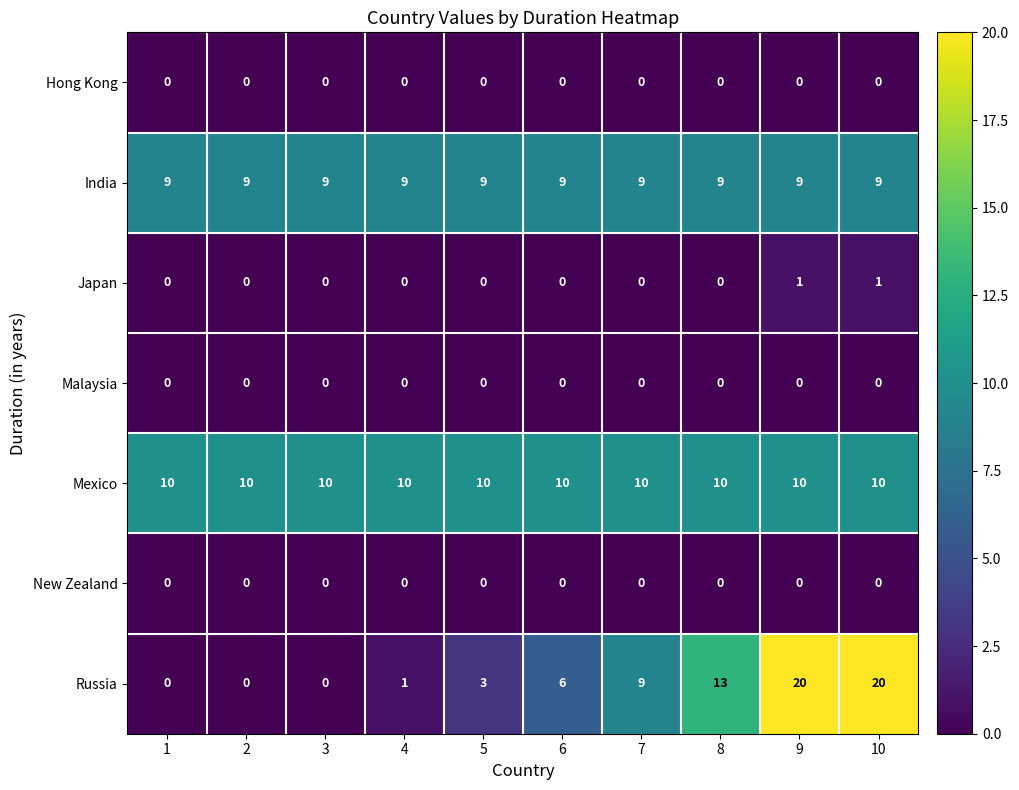

Which series has the largest range (max minus min)?

Russia